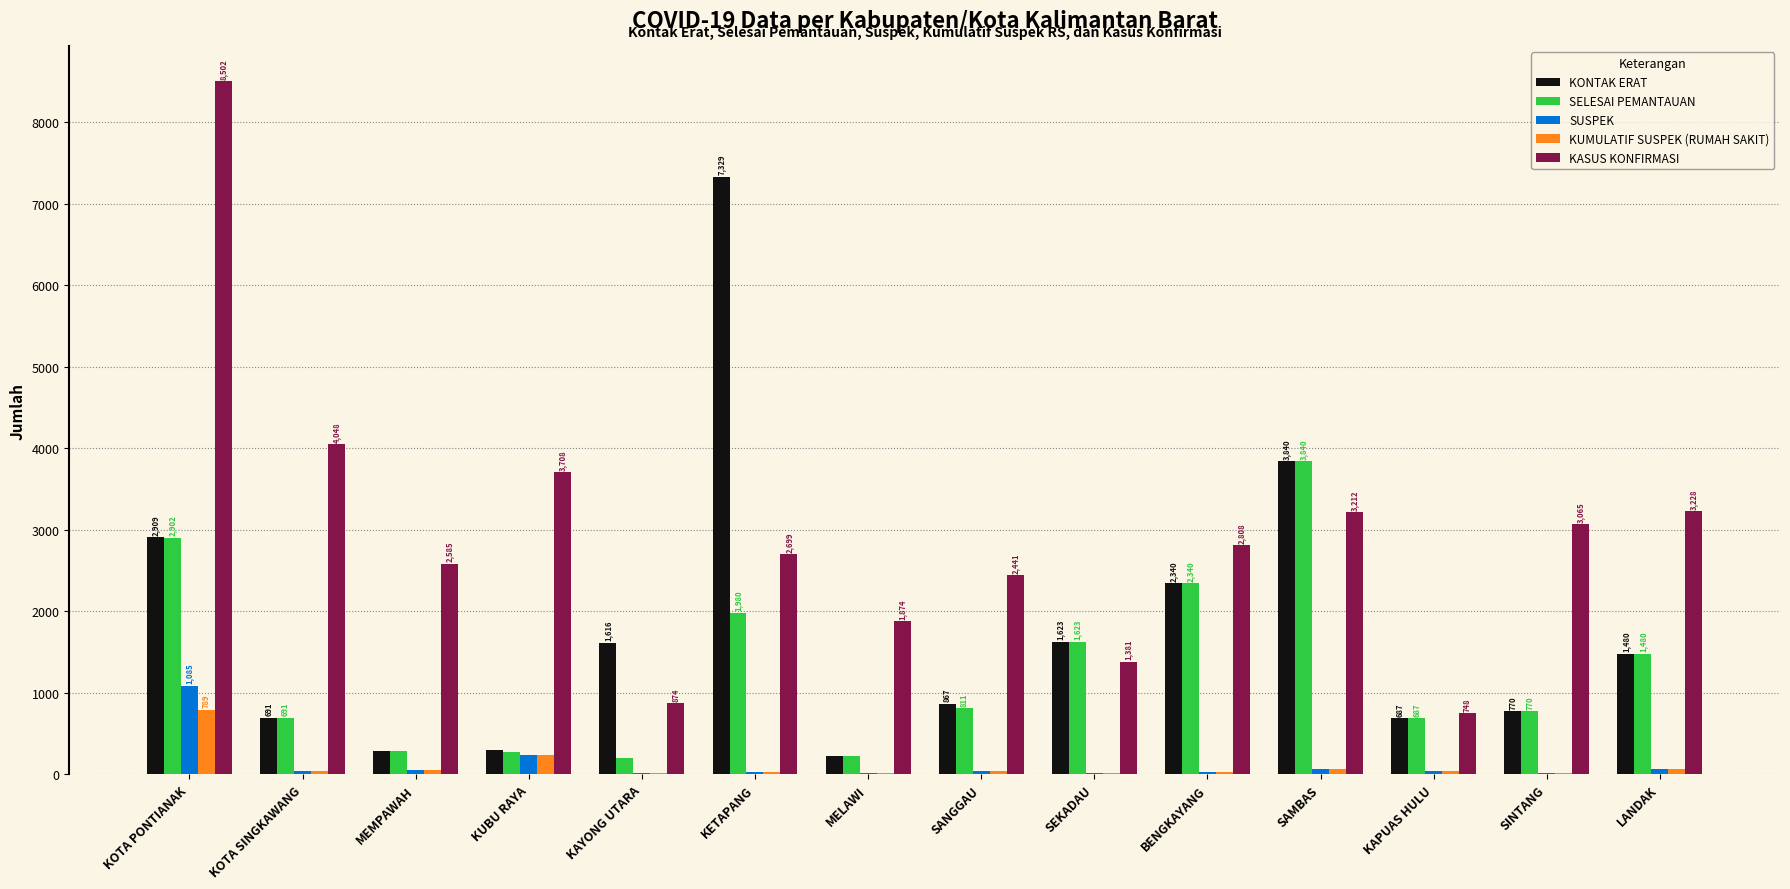

Which series changed the most between KOTA PONTIANAK and KETAPANG?

KASUS KONFIRMASI